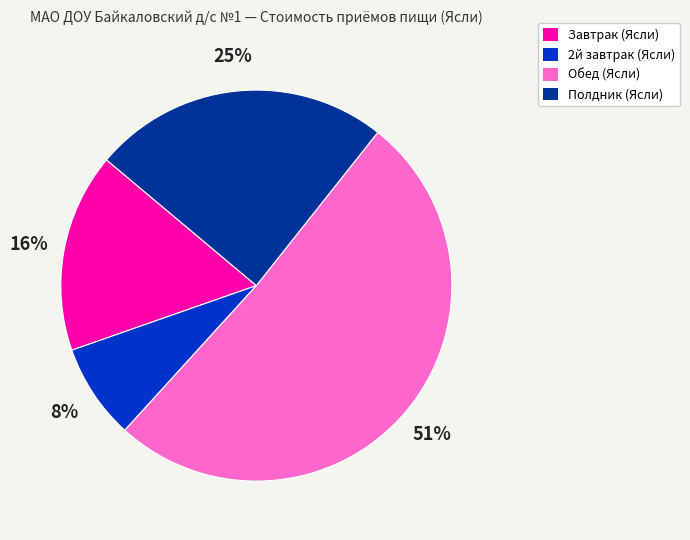

Combined, do Полдник (Ясли) and Обед (Ясли) account for over 50%?

Yes